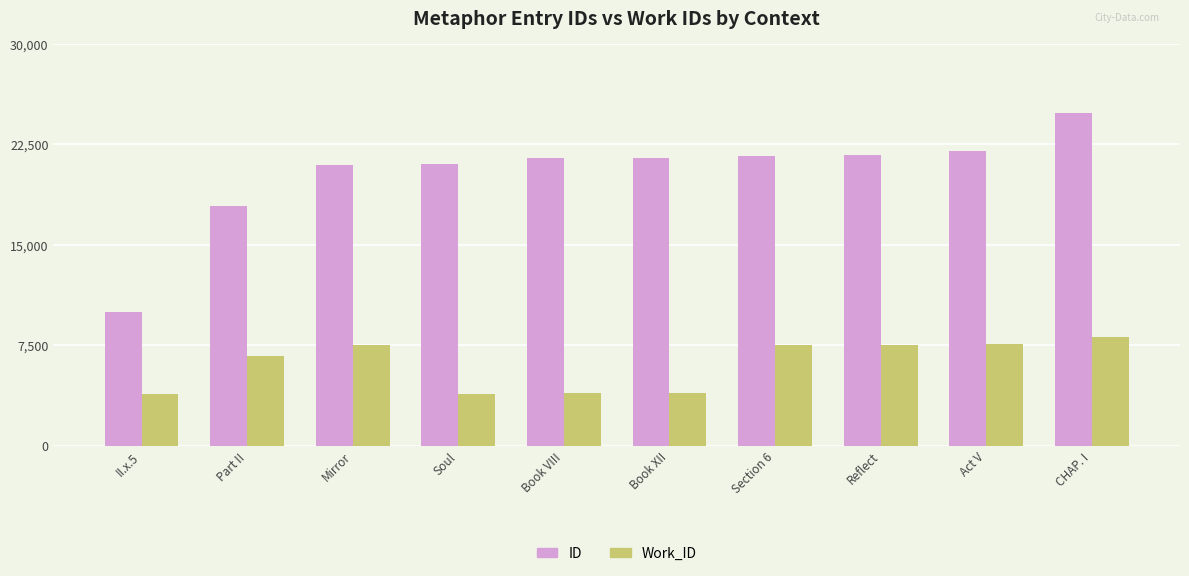

What is the total value across all series at II.x.5?

13832